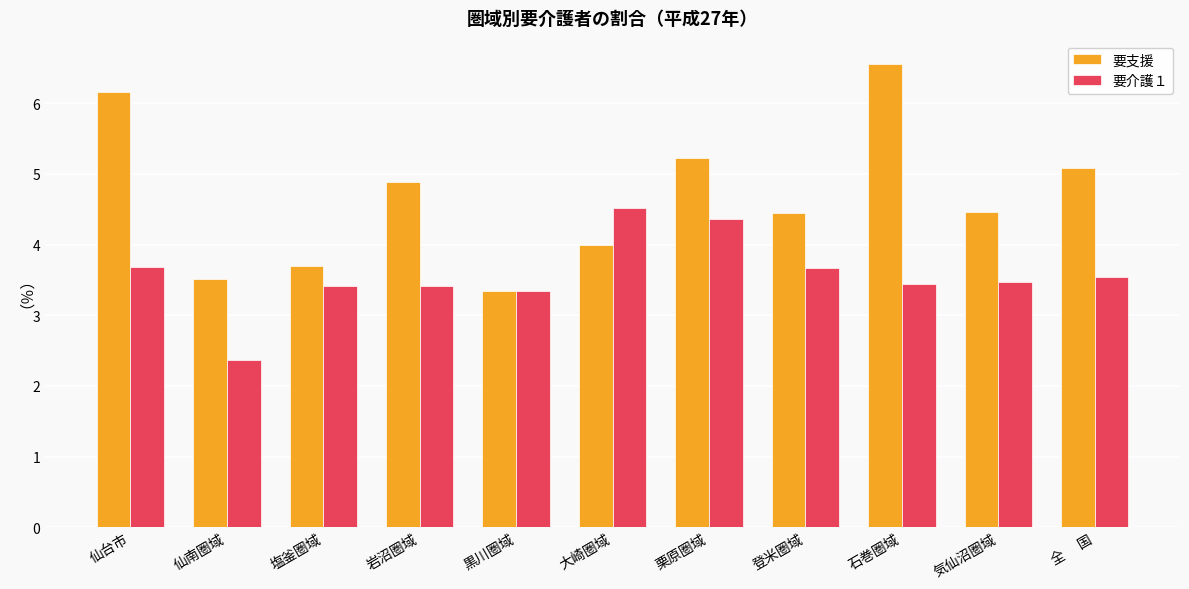

True or false: 要介護１ has a value of 6.9 at 栗原圏域.

False